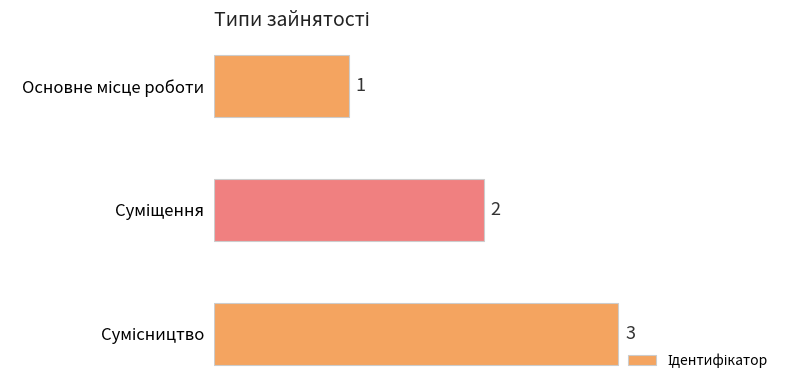

What is the minimum value shown in the chart?

1